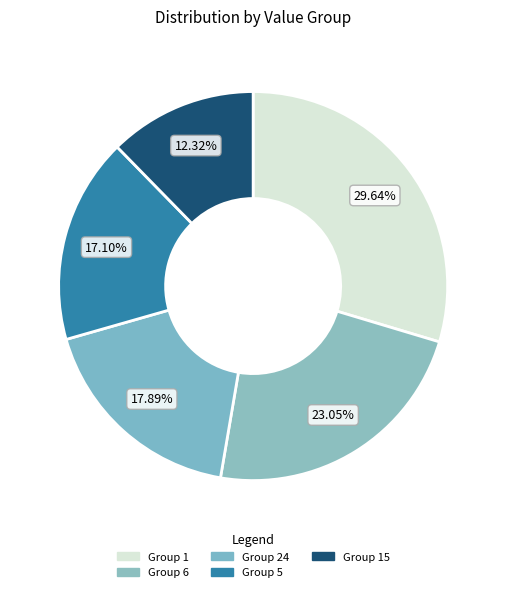

How many segments does this pie chart have?

5